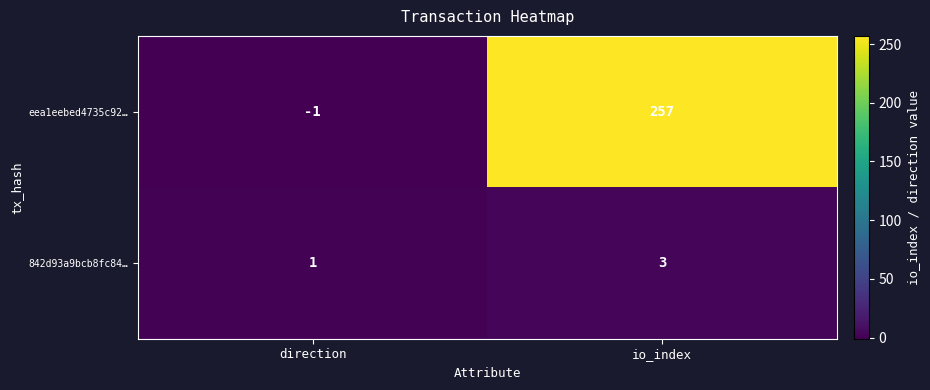

What is the average value of the eea1eebed4735c92… series?

128